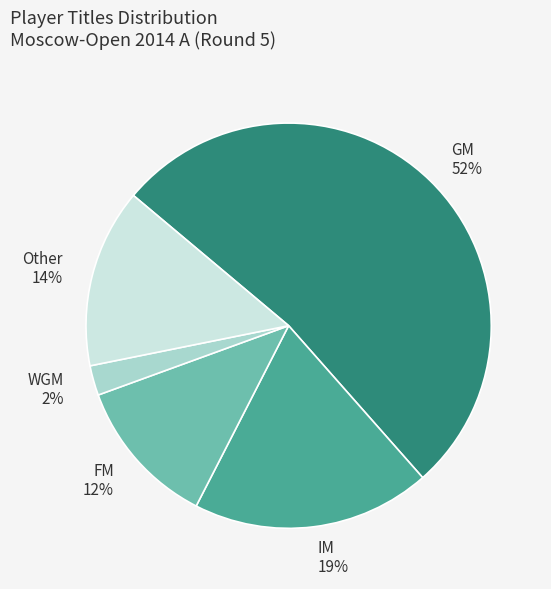

Does any single category account for the majority?

Yes